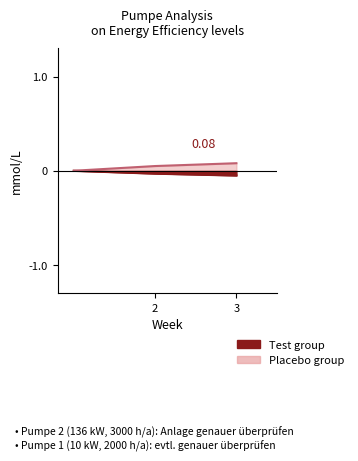

At which label is Placebo group closest to 0?

1